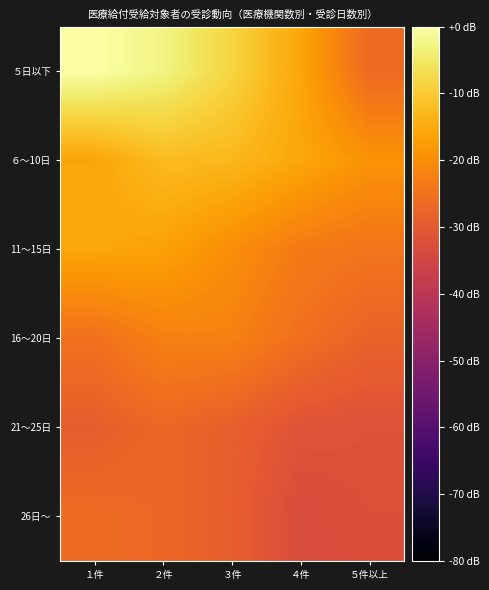

Which label corresponds to the largest value in the chart?

１件